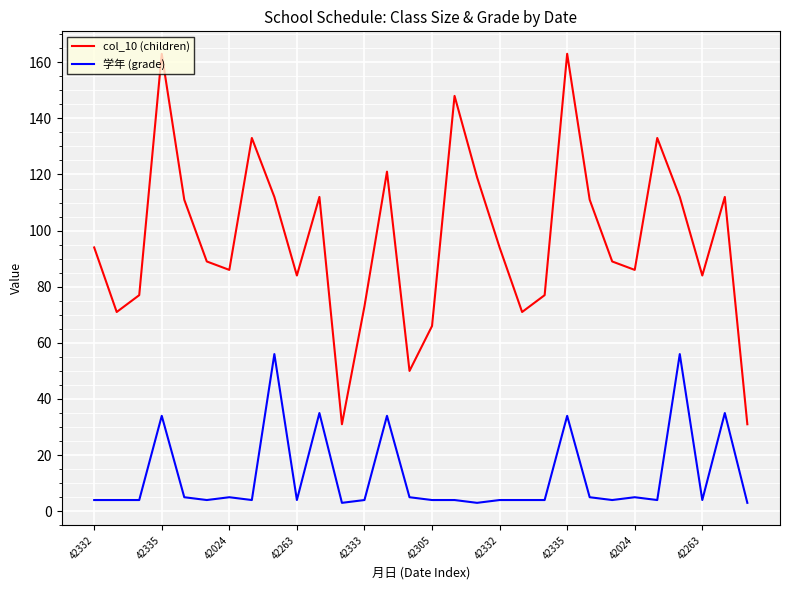

Rank the series by their average value, from highest to lowest.

col_10 (children), 学年 (grade)